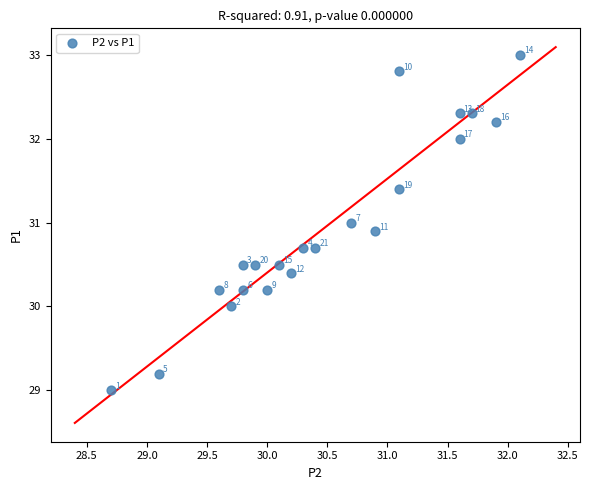

What is the range of X values (max minus min)?

3.4